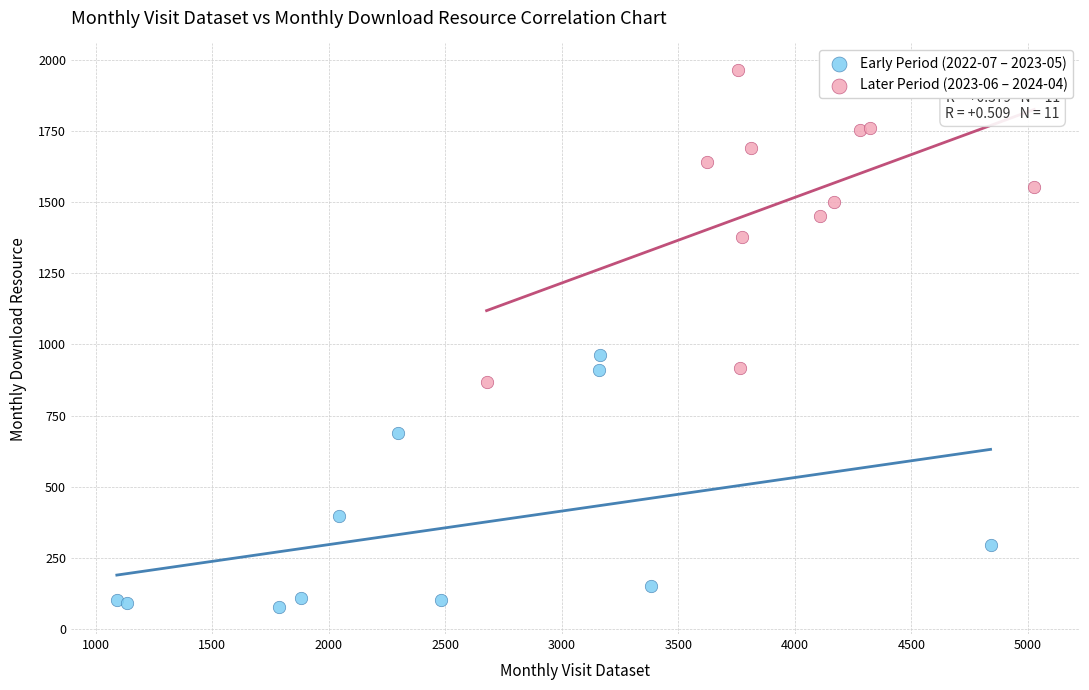

Which series reaches the minimum Y coordinate?

Early Period (2022-07 – 2023-05)